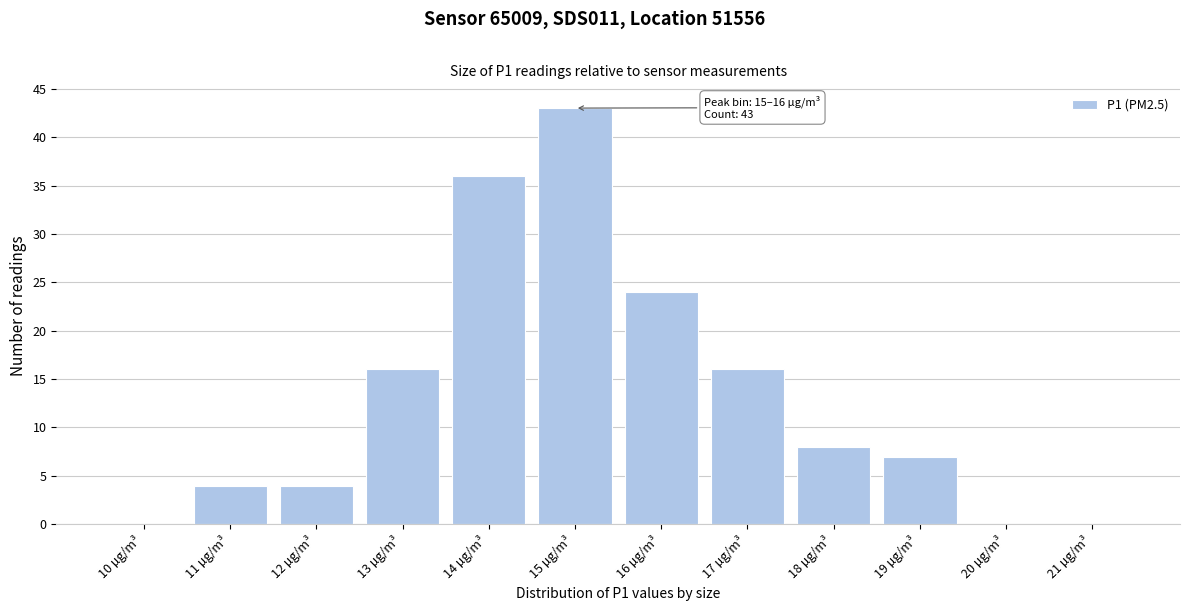

Reading left to right, extract all data points from this chart.

10 µg/m³=0	11 µg/m³=4	12 µg/m³=4	13 µg/m³=16	14 µg/m³=36	15 µg/m³=43	16 µg/m³=24	17 µg/m³=16	18 µg/m³=8	19 µg/m³=7	20 µg/m³=0	21 µg/m³=0